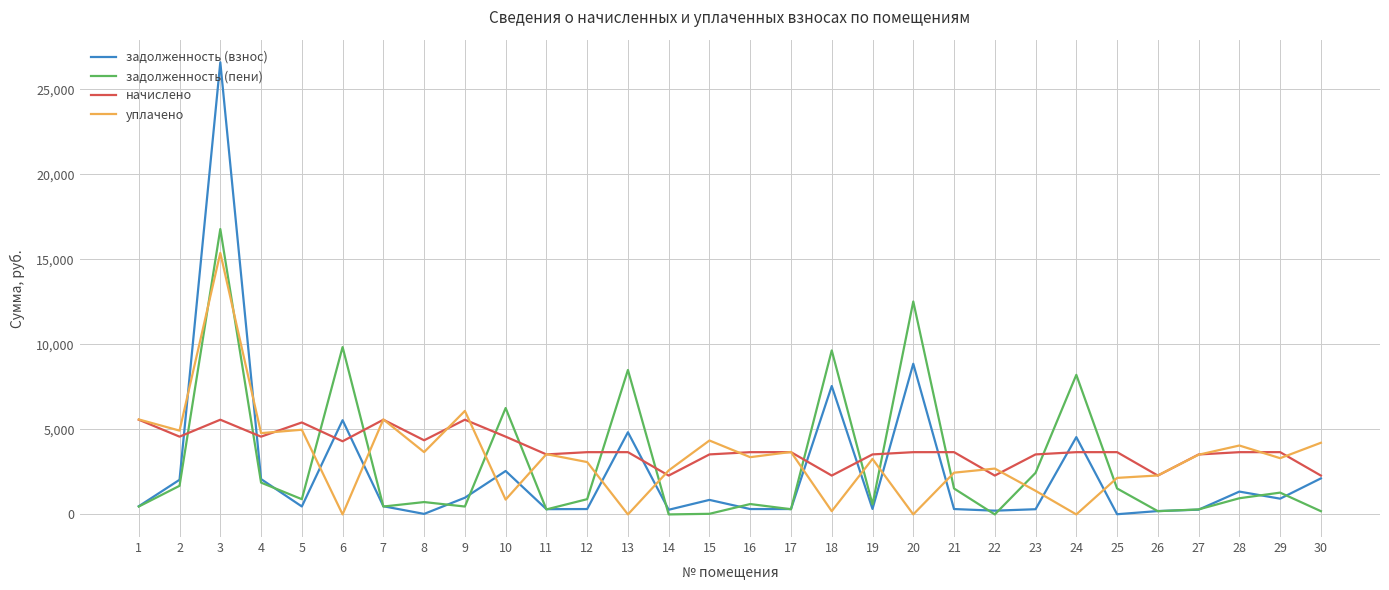

What is the sum of all задолженность (взнос) values?

75429.8